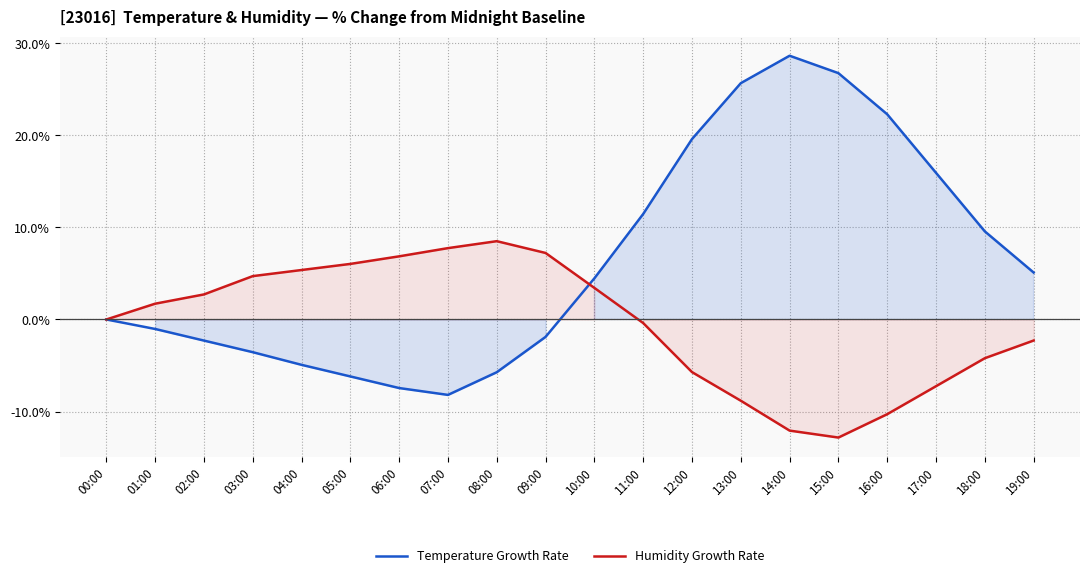

What is the average value of the Humidity Growth Rate series?

-0.5